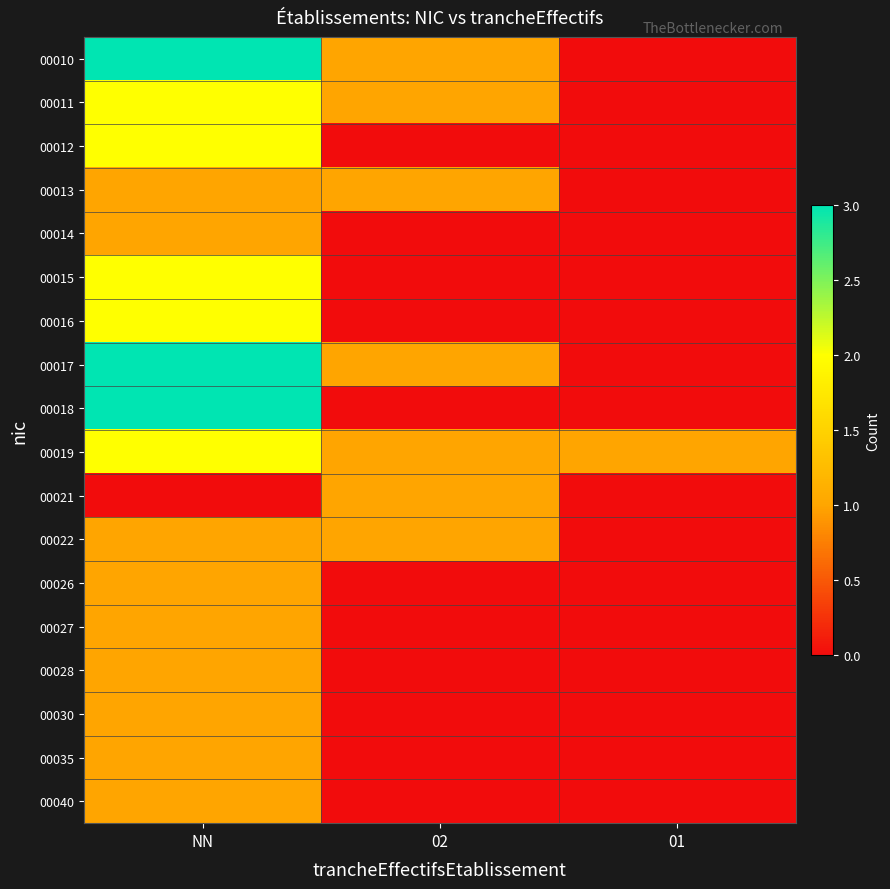

Reading left to right, what are all the values shown in this chart?

00010: NN=3	02=1	01=0
00011: NN=2	02=1	01=0
00012: NN=2	02=0	01=0
00013: NN=1	02=1	01=0
00014: NN=1	02=0	01=0
00015: NN=2	02=0	01=0
00016: NN=2	02=0	01=0
00017: NN=3	02=1	01=0
00018: NN=3	02=0	01=0
00019: NN=2	02=1	01=1
00021: NN=0	02=1	01=0
00022: NN=1	02=1	01=0
00026: NN=1	02=0	01=0
00027: NN=1	02=0	01=0
00028: NN=1	02=0	01=0
00030: NN=1	02=0	01=0
00035: NN=1	02=0	01=0
00040: NN=1	02=0	01=0